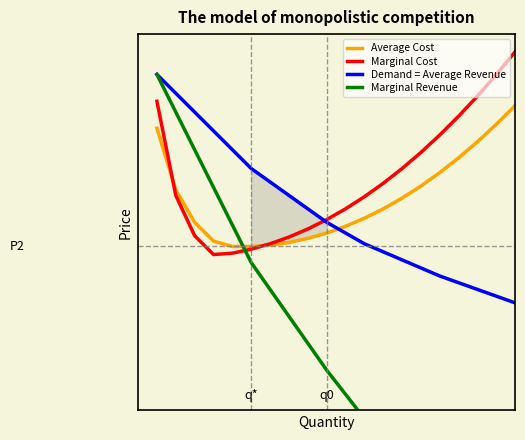

What is the average value of the Demand = Average Revenue series?

5.4